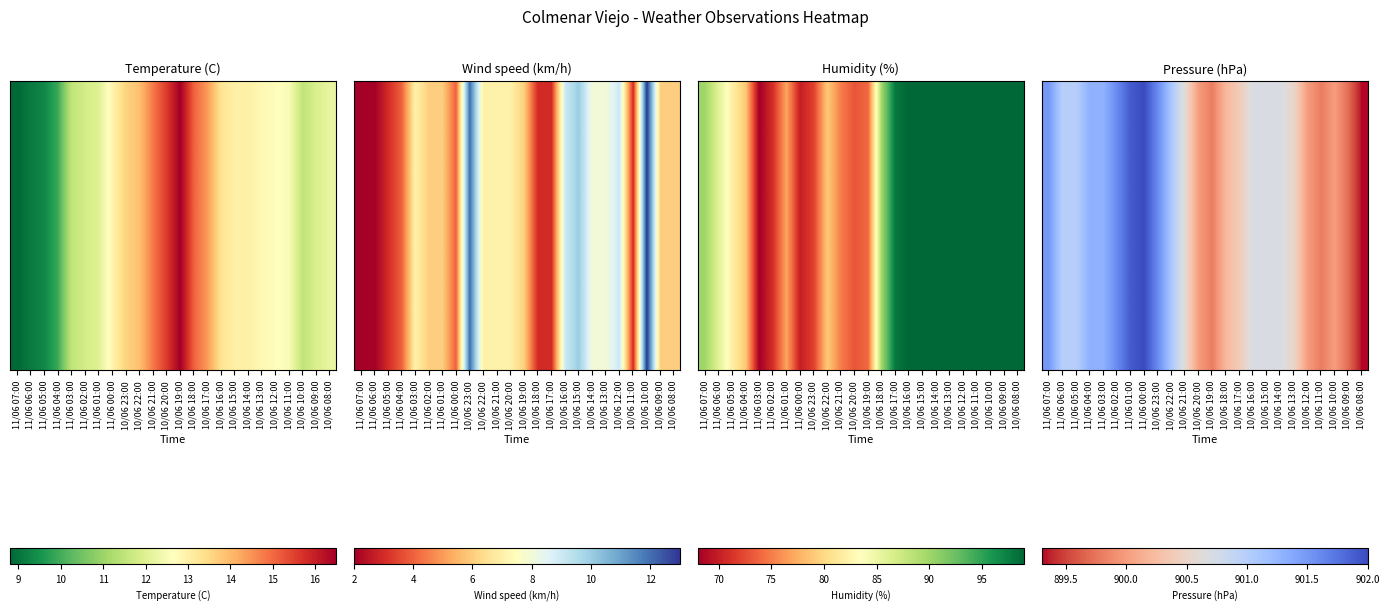

How many distinct data groups are displayed?

1